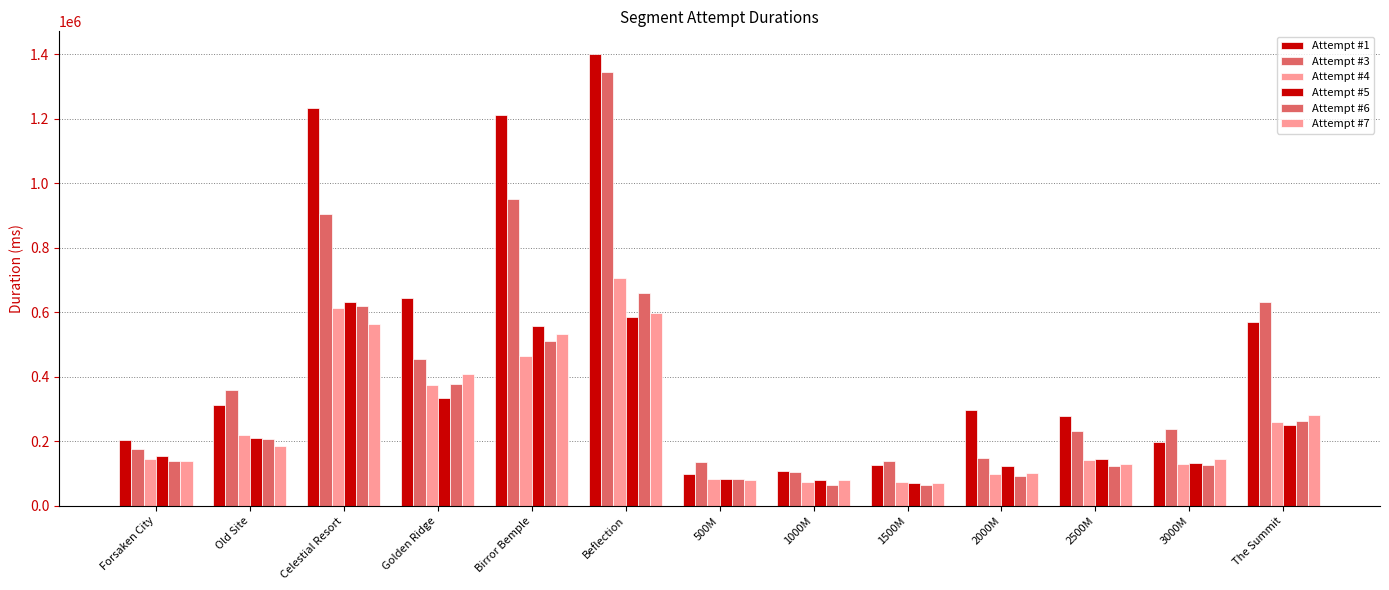

What is the label of the 1st bar from the left?

Forsaken City